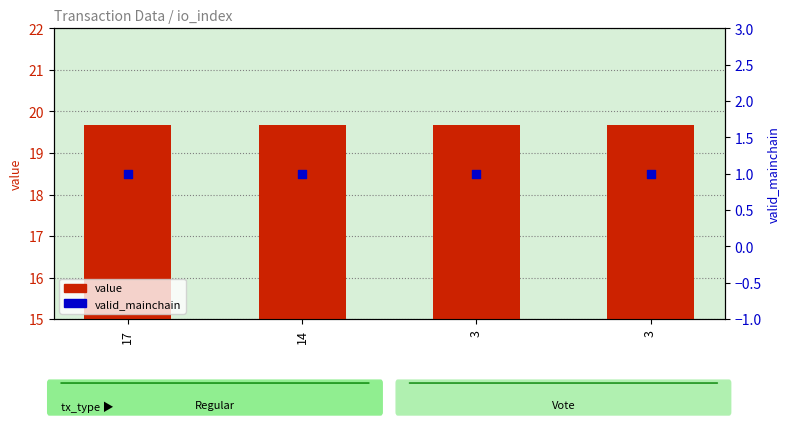

At how many categories does at least one series exceed 4?

4